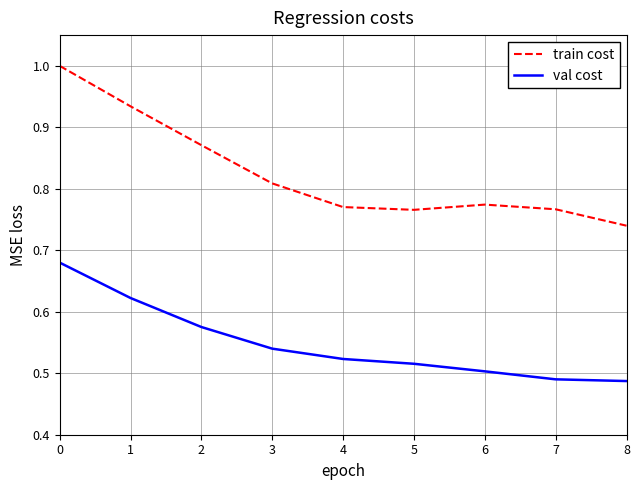

Which series has the largest range (max minus min)?

train cost